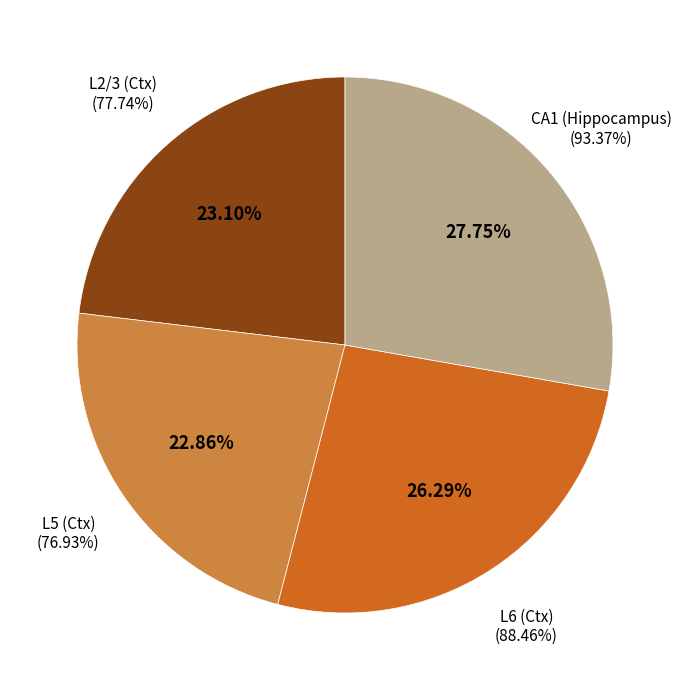

Is L6 (Ctx) the majority of the pie?

No